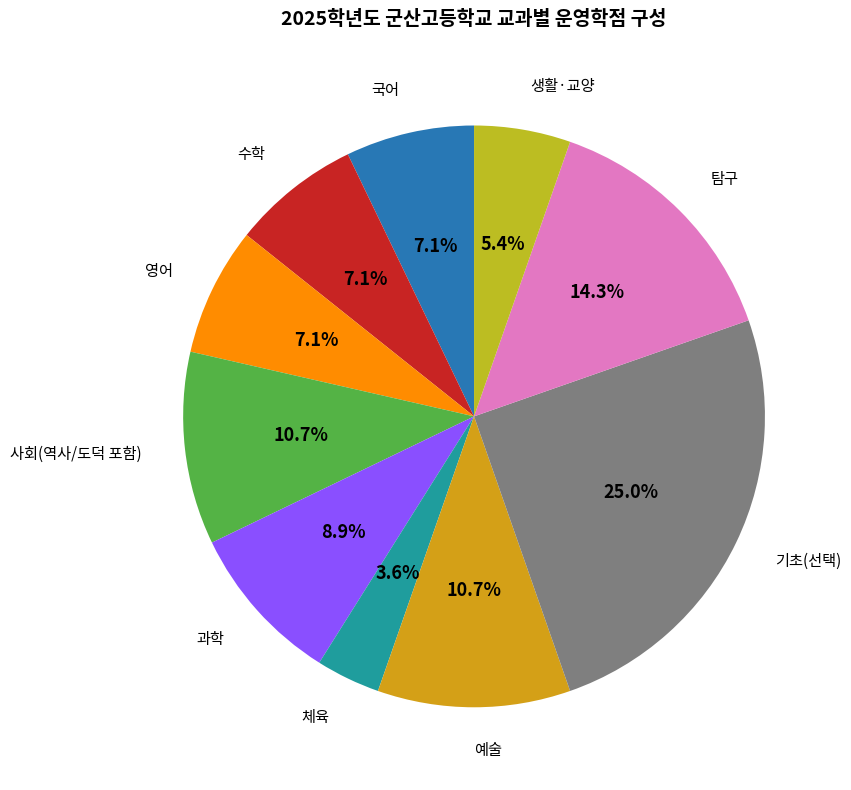

How many slices are in this pie chart?

10